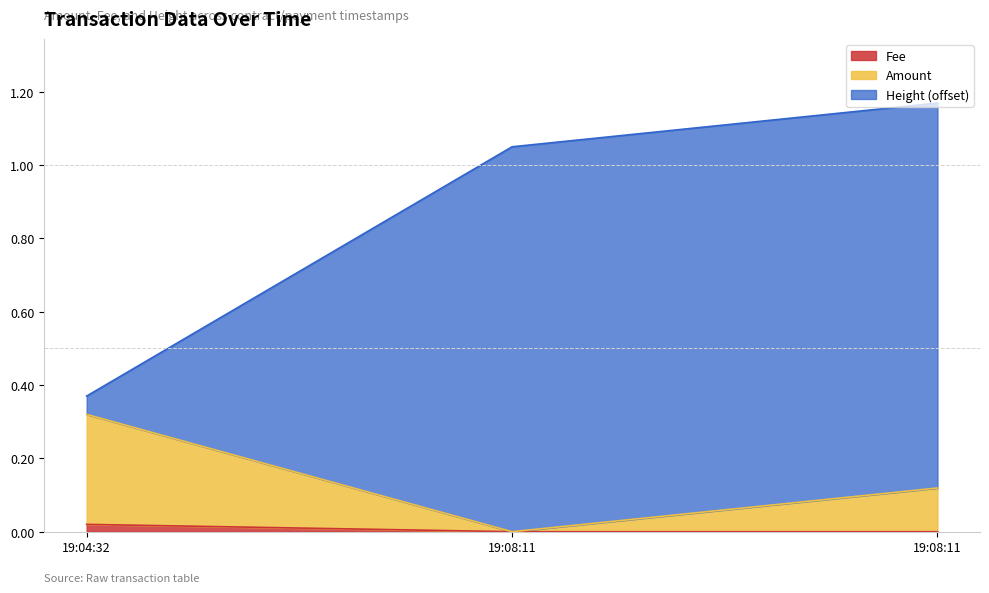

Rank the categories by Fee value from lowest to highest.

19:08:11, 19:08:11, 19:04:32